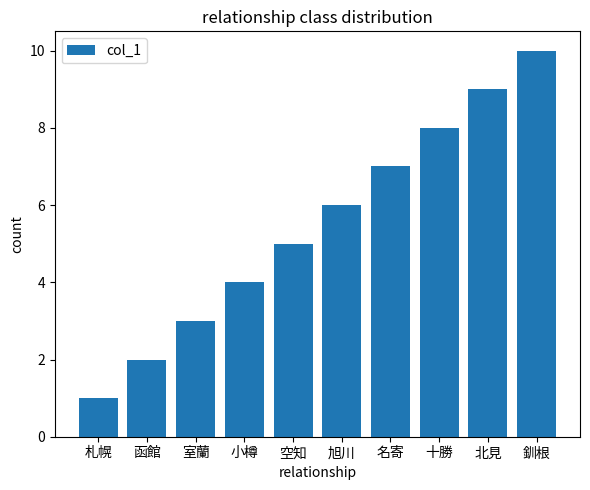

List the labels in order of value, largest first.

釧根, 北見, 十勝, 名寄, 旭川, 空知, 小樽, 室蘭, 函館, 札幌